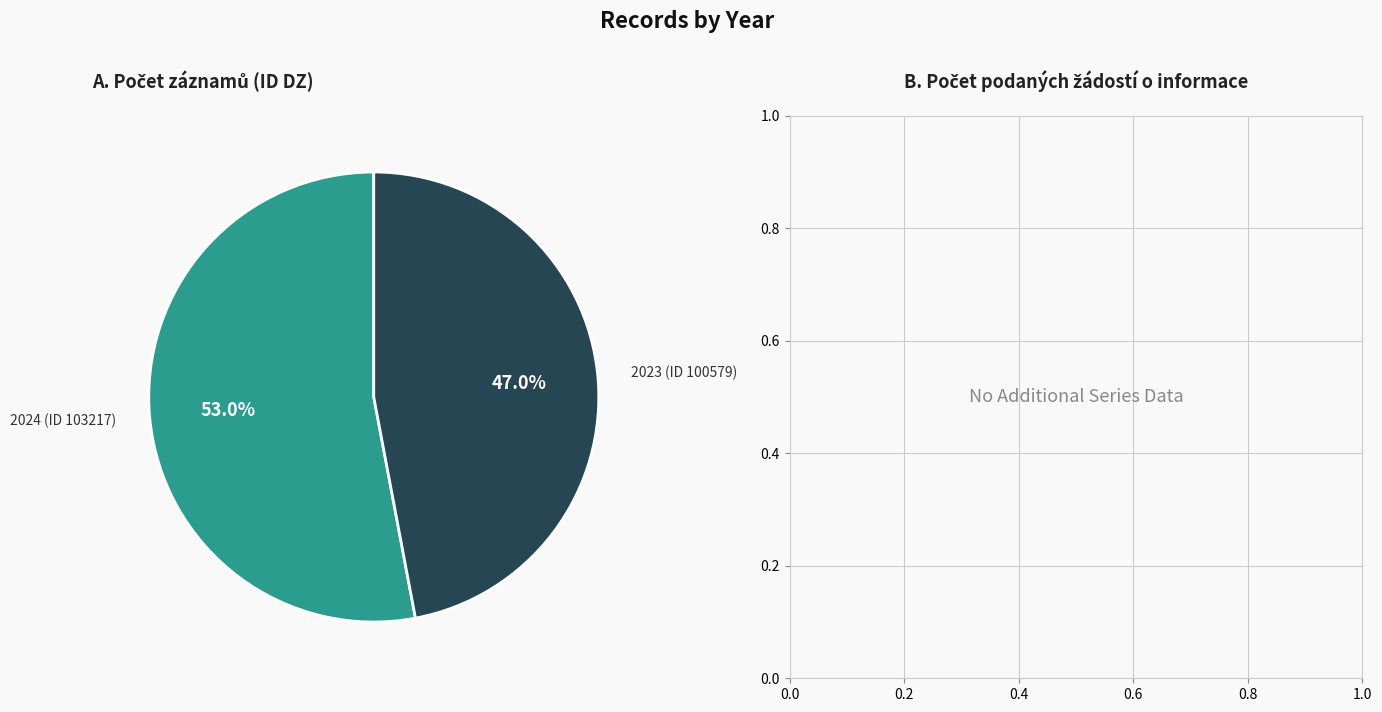

Does any single category account for the majority?

Yes